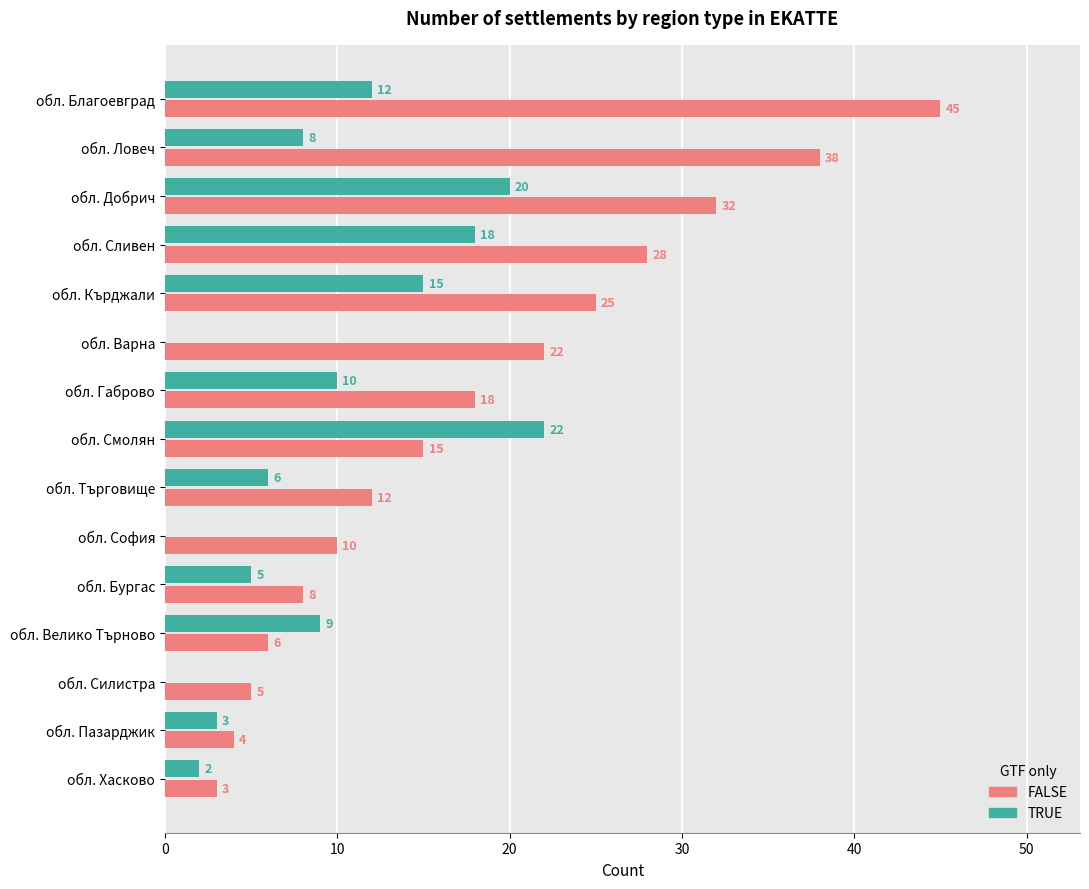

What are all the series names shown in the legend?

FALSE, TRUE